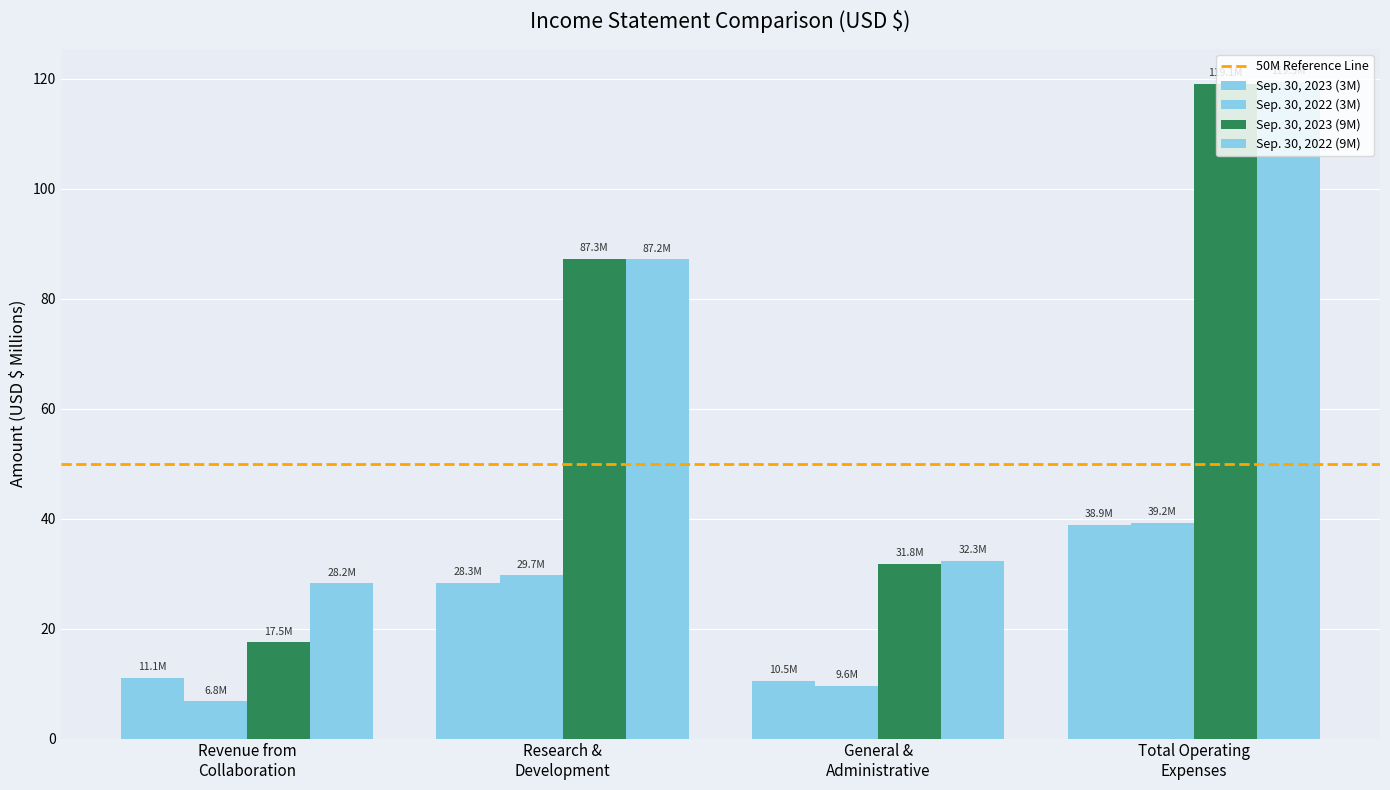

Are the bars horizontal?

No